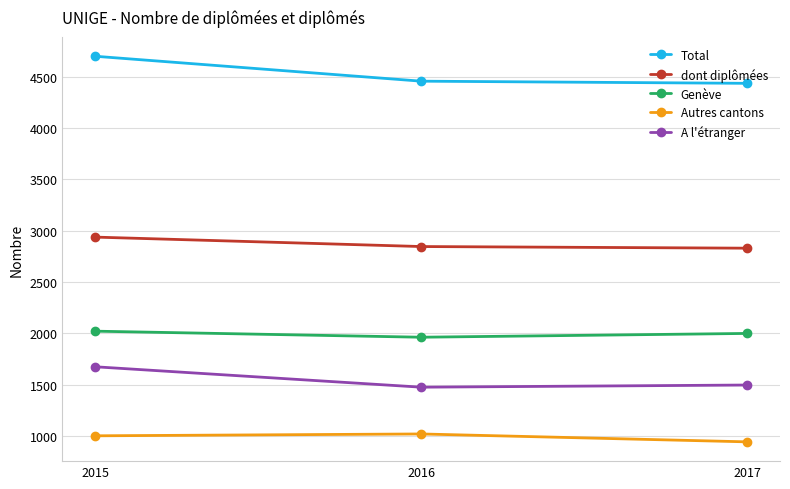

What is the minimum value for Autres cantons?

941